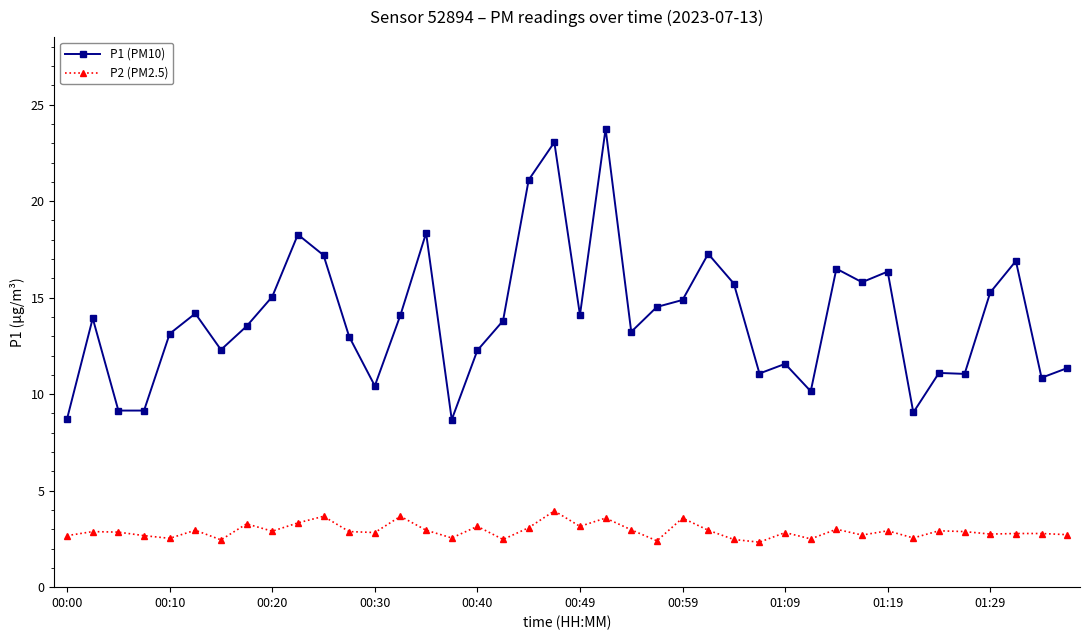

What is the value of the P2 (PM2.5) point at the 27th from the left?

2.5